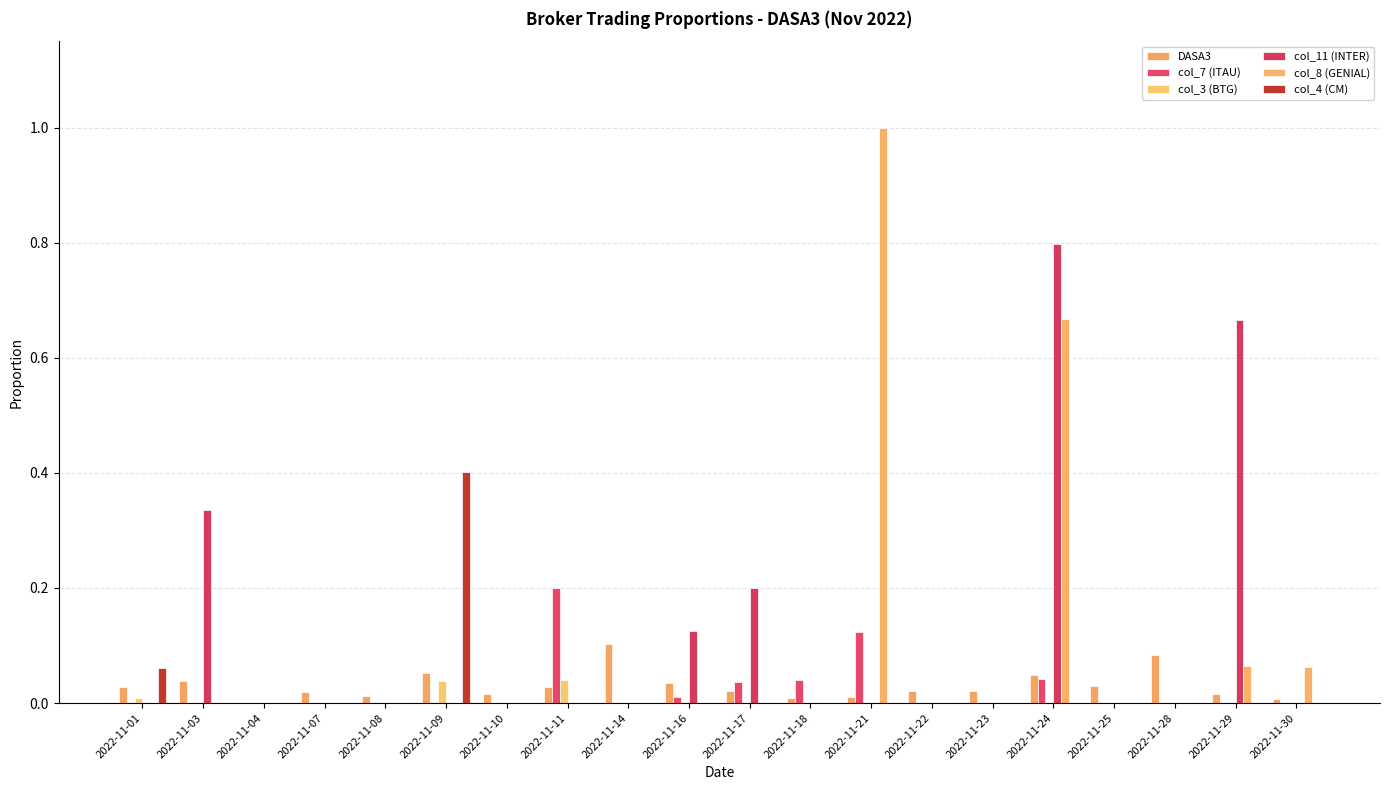

How many categories are shown in the chart?

20